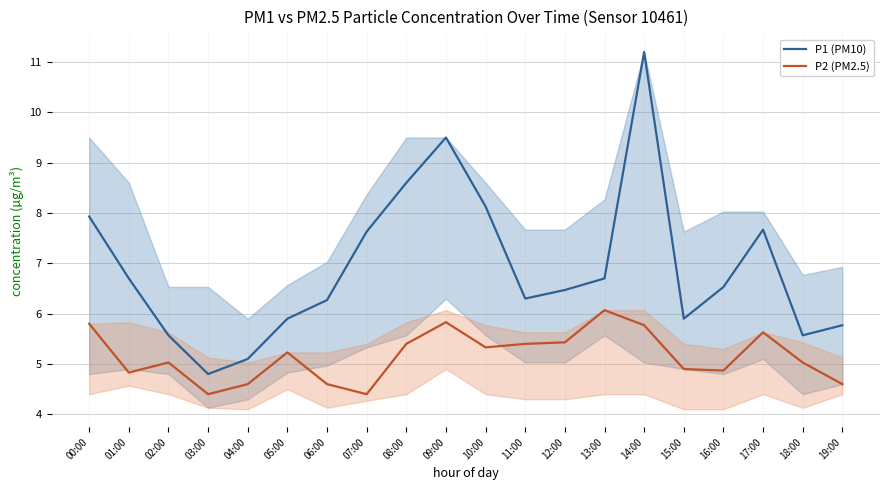

Reading left to right, what are all the values shown in this chart?

P1 (PM10): 00:00=7.9	01:00=6.7	02:00=5.6	03:00=4.8	04:00=5.1	05:00=5.9	06:00=6.3	07:00=7.6	08:00=8.6	09:00=9.5	10:00=8.1	11:00=6.3	12:00=6.5	13:00=6.7	14:00=11.2	15:00=5.9	16:00=6.5	17:00=7.7	18:00=5.6	19:00=5.8
P2 (PM2.5): 00:00=5.8	01:00=4.8	02:00=5.0	03:00=4.4	04:00=4.6	05:00=5.2	06:00=4.6	07:00=4.4	08:00=5.4	09:00=5.8	10:00=5.3	11:00=5.4	12:00=5.4	13:00=6.1	14:00=5.8	15:00=4.9	16:00=4.9	17:00=5.6	18:00=5.0	19:00=4.6